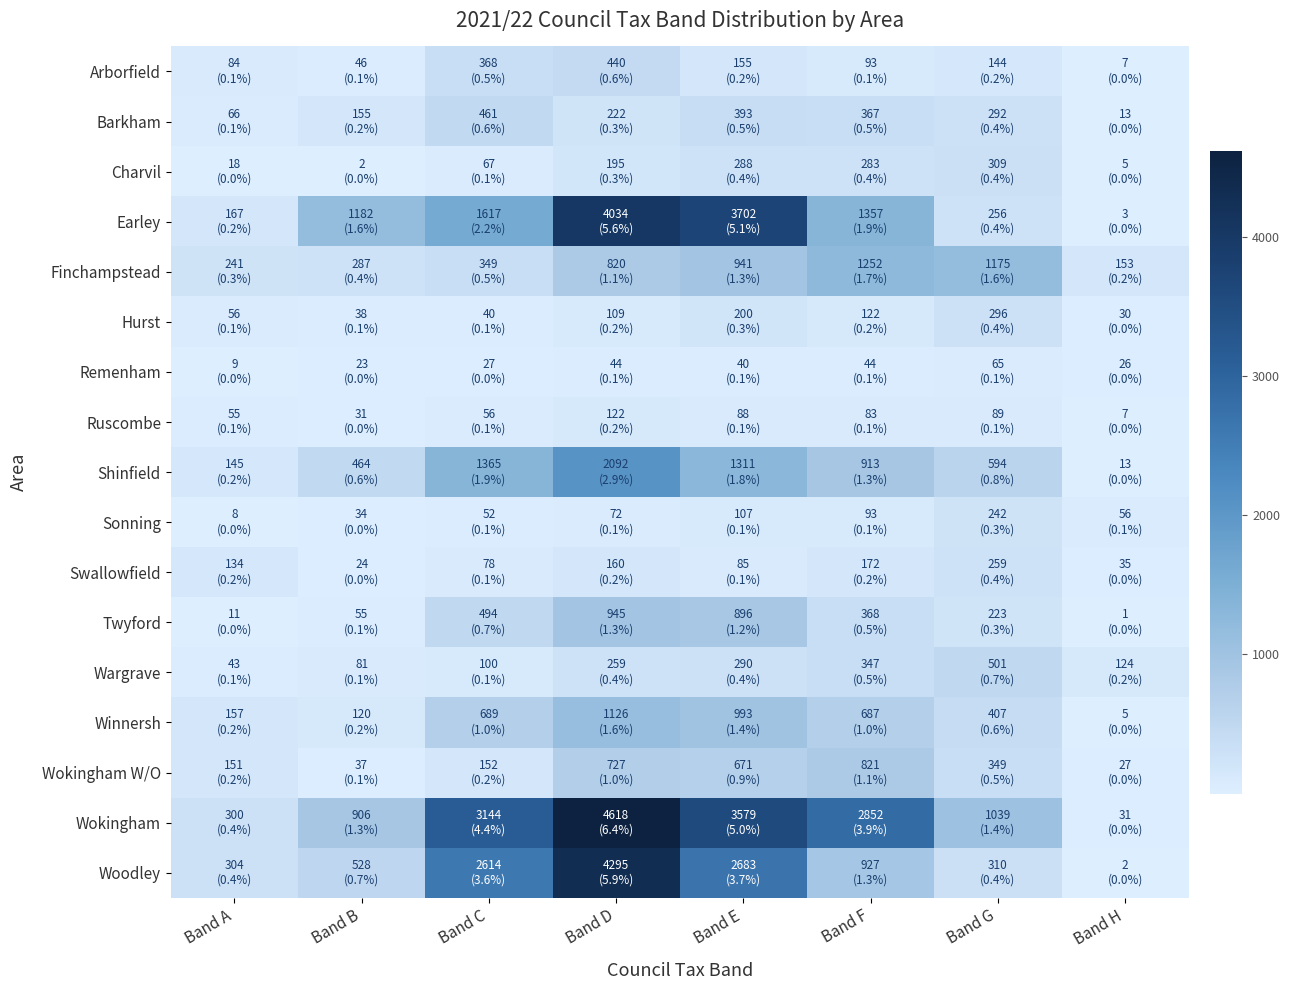

Which series has the widest spread of values?

Wokingham